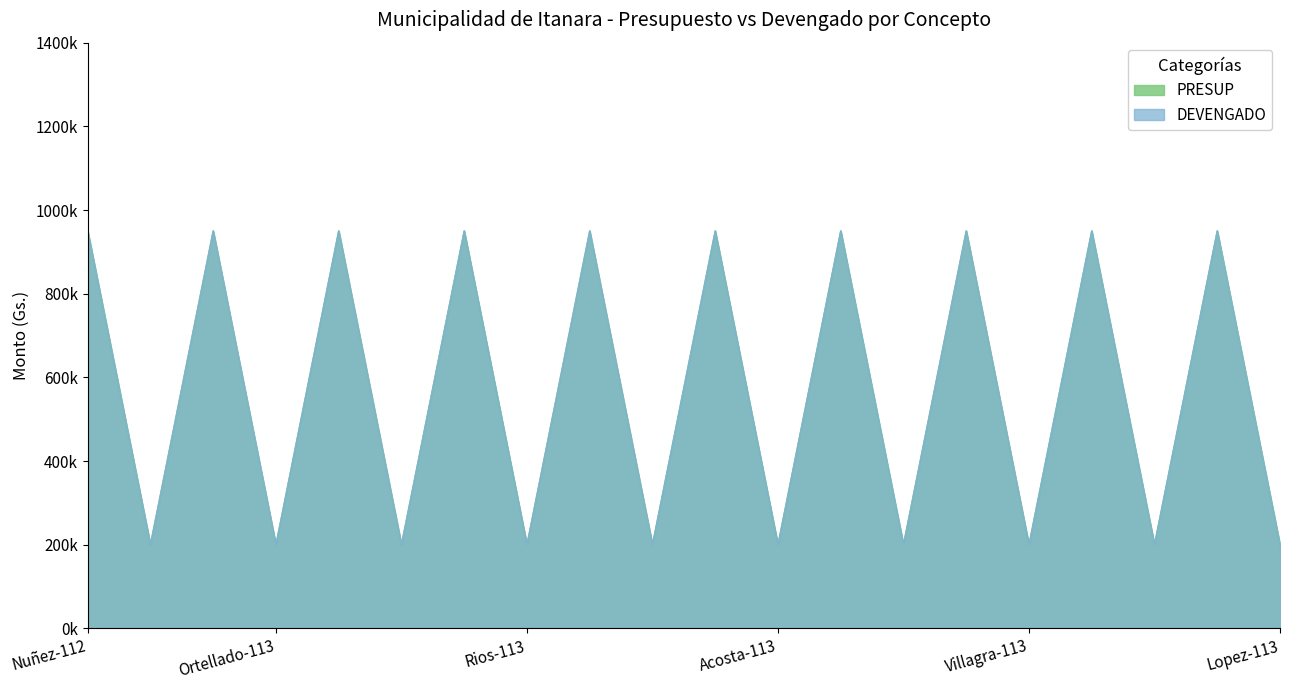

Reading right to left, list all the values displayed in this chart.

DEVENGADO: 200000	950000	200000	950000	200000	950000	200000	950000	200000	950000	200000	950000	200000	950000	200000	950000	200000	950000	200000	950000
PRESUP: 200000	950000	200000	950000	200000	950000	200000	950000	200000	950000	200000	950000	200000	950000	200000	950000	200000	950000	200000	950000